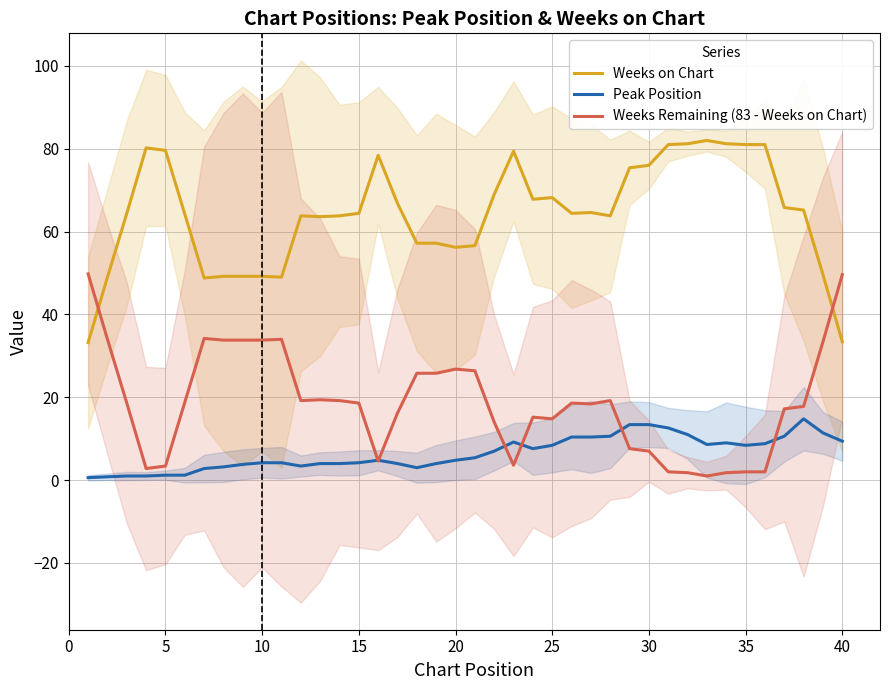

True or false: Weeks Remaining (83 - Weeks on Chart) and Peak Position cross at least once.

True